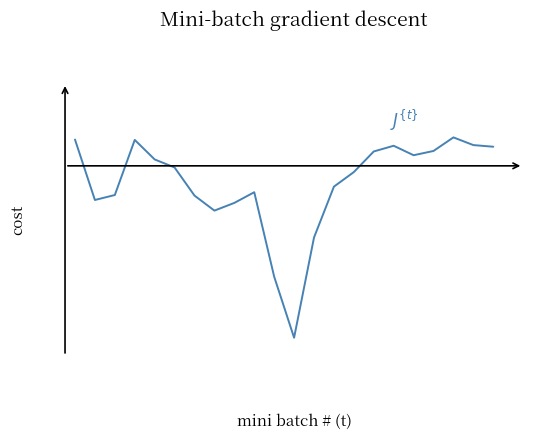

Reading right to left, transcribe all the data shown in this chart.

1.0	1.0	1.0	1.0	1.0	1.0	1.0	0.9	0.9	0.7	0.4	0.6	0.9	0.8	0.8	0.8	0.9	0.9	1.0	0.8	0.8	1.0